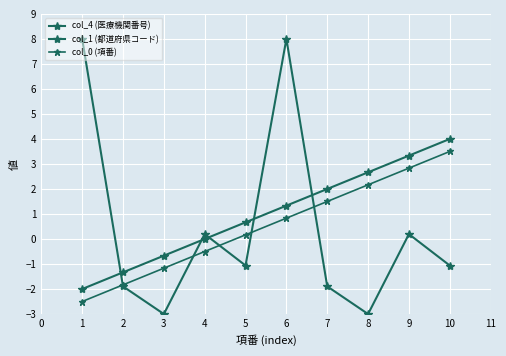

Rank the series by their maximum value, from highest to lowest.

col_4 (医療機関番号), col_1 (都道府県コード), col_0 (項番)